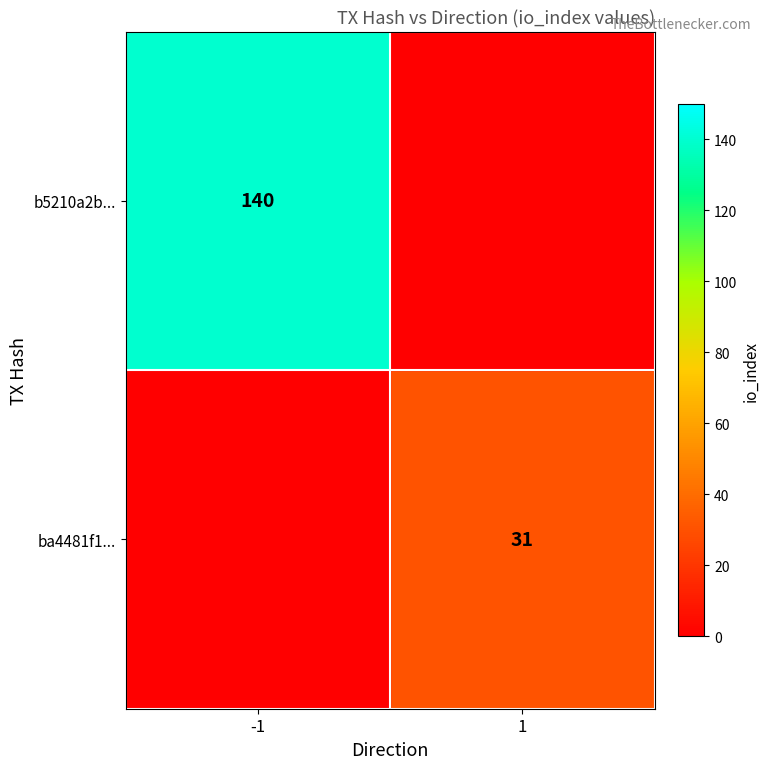

The ba4481f1... series shows 31 at 1. True or false?

True